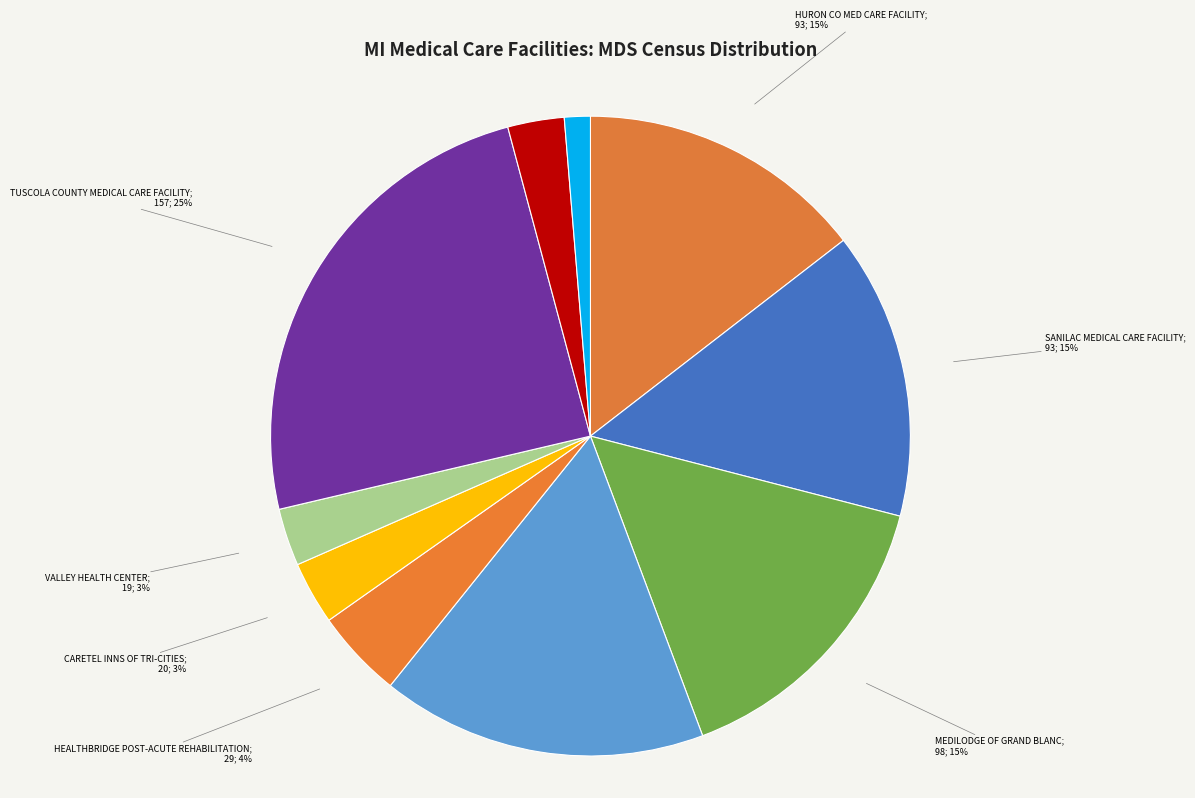

How many segments does this pie chart have?

10